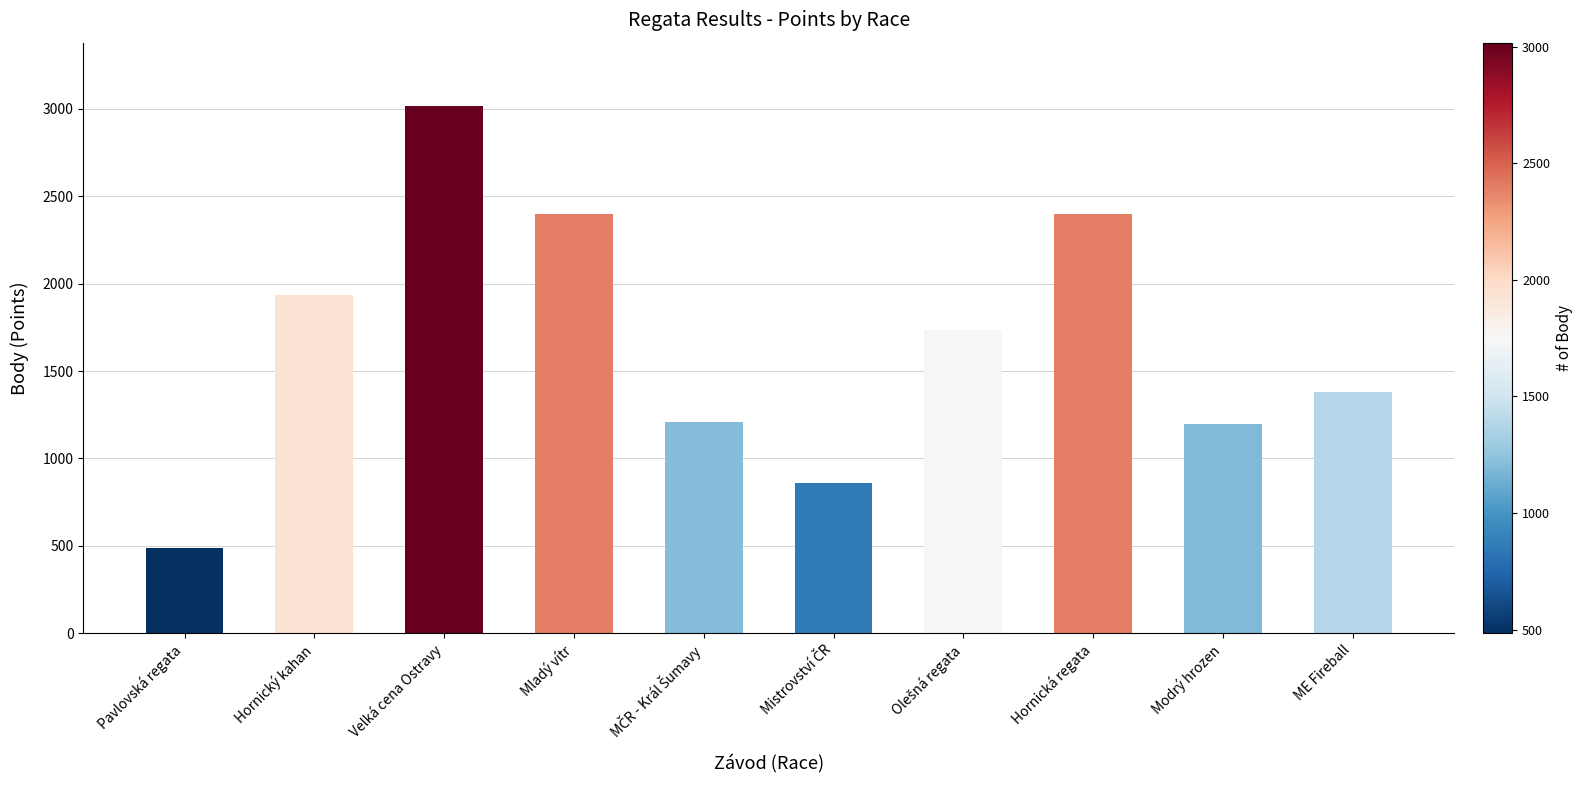

What is the change in value from Hornický kahan to ME Fireball?

-555